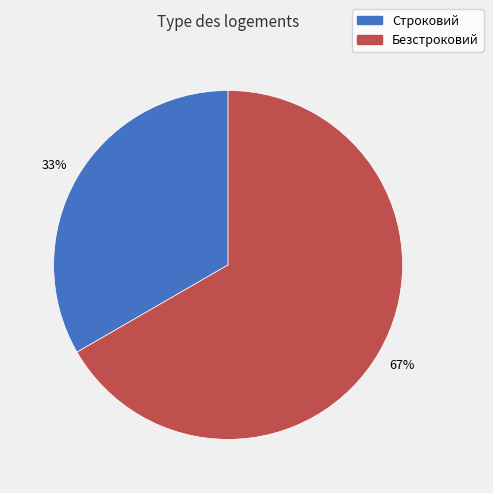

What is the largest slice in the pie chart?

Безстроковий